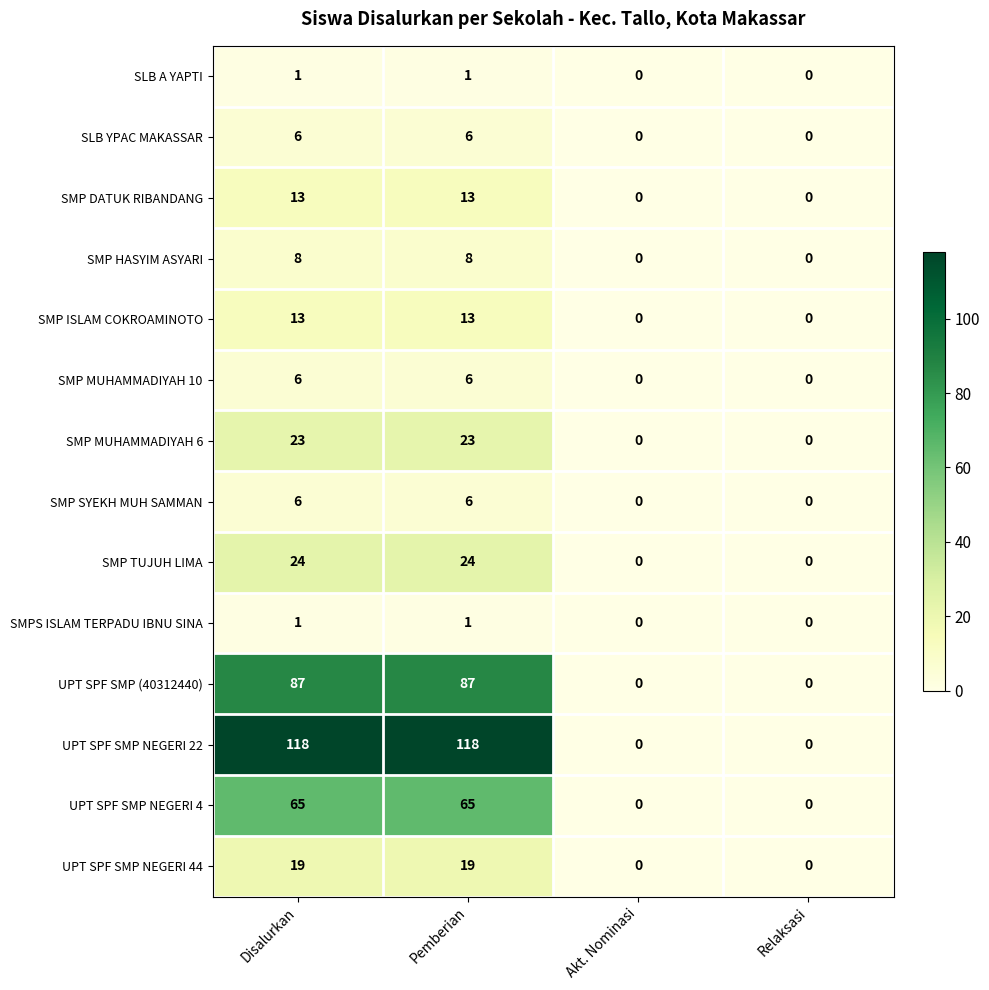

What is the total value across all series at Pemberian?

390